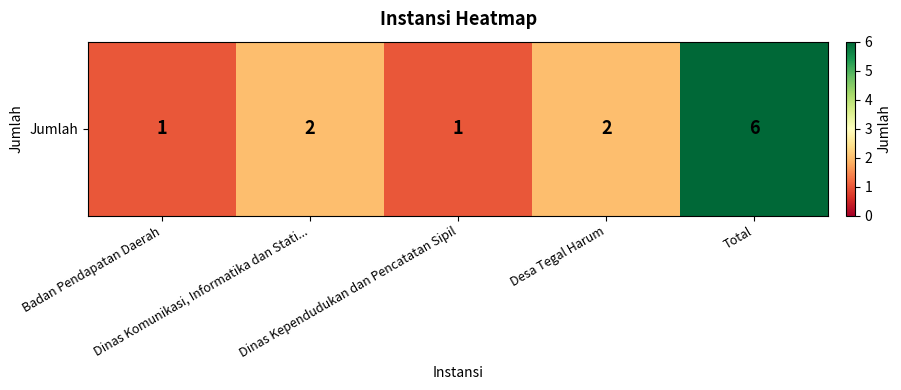

At which category does the chart reach its minimum across all series?

Badan Pendapatan Daerah